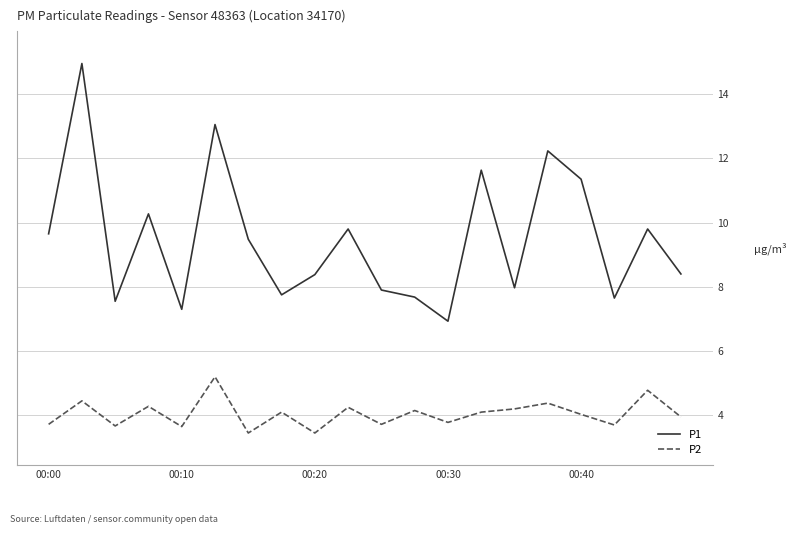

Which series has the largest total across all categories?

P1